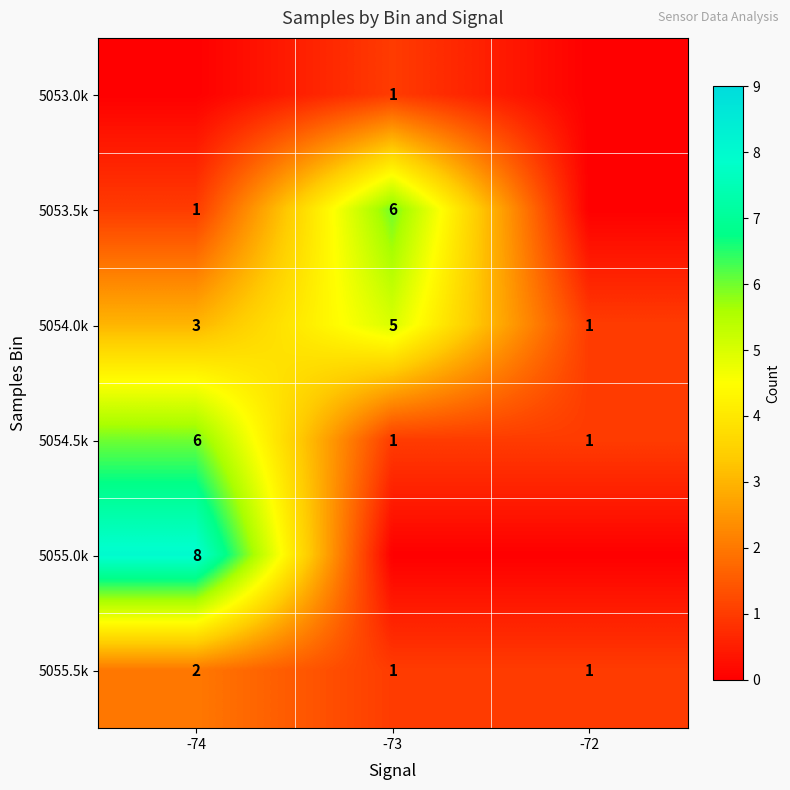

Which has a higher value, -73 or -72?

-73